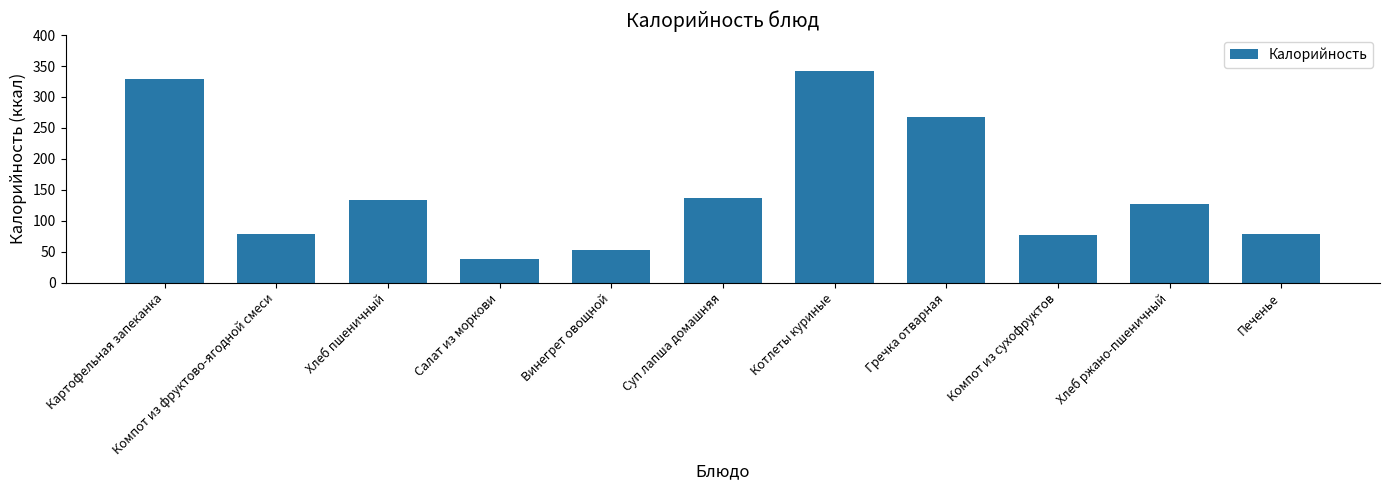

What is the greatest value displayed?

341.4